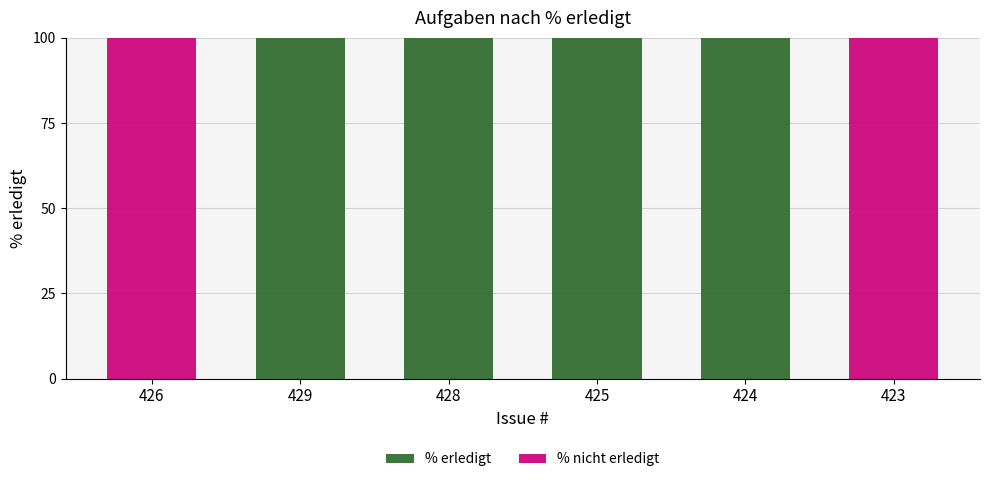

What is the total value across all series at 426?

100